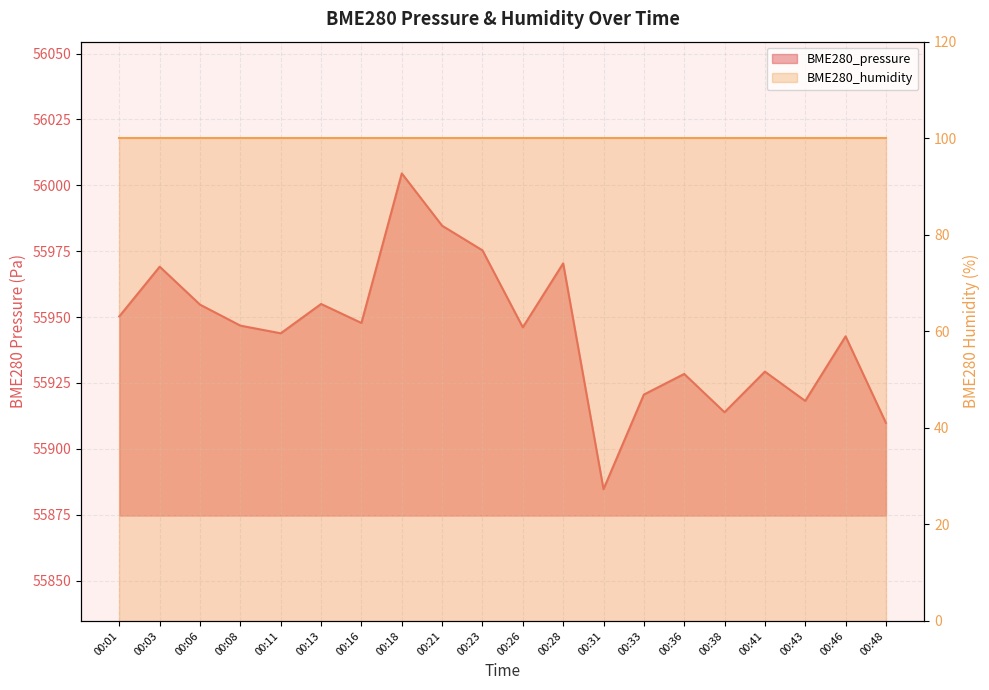

What is the approximate value at 00:13?

55954.9